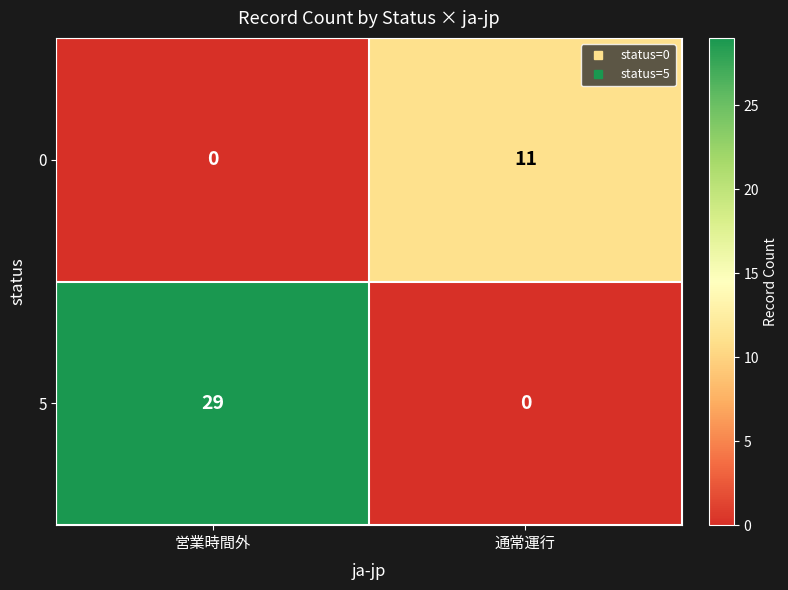

Reading left to right, transcribe all the data shown in this chart.

0: 0	11
5: 29	0